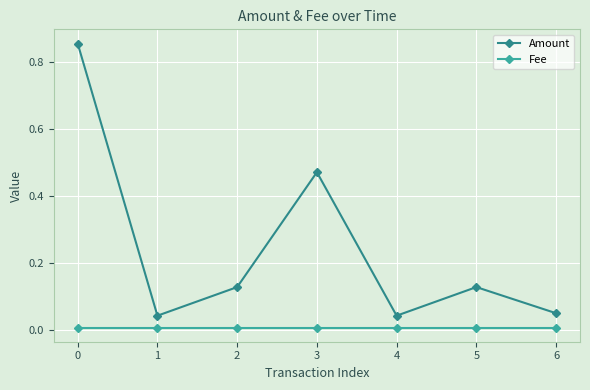

What is the difference between the maximum and minimum values in the Amount series?

0.8